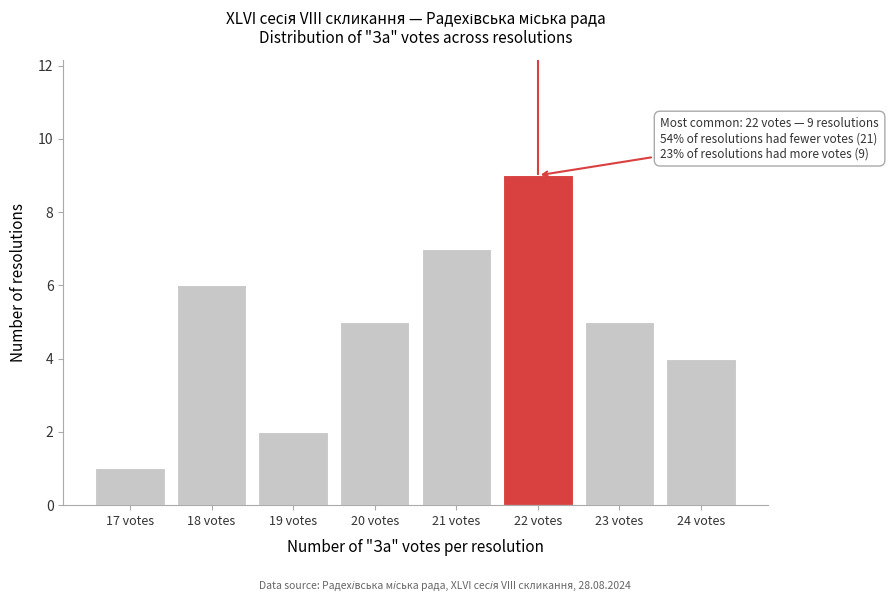

Over which range of the x-axis is the bar tallest?

21.5 to 22.5